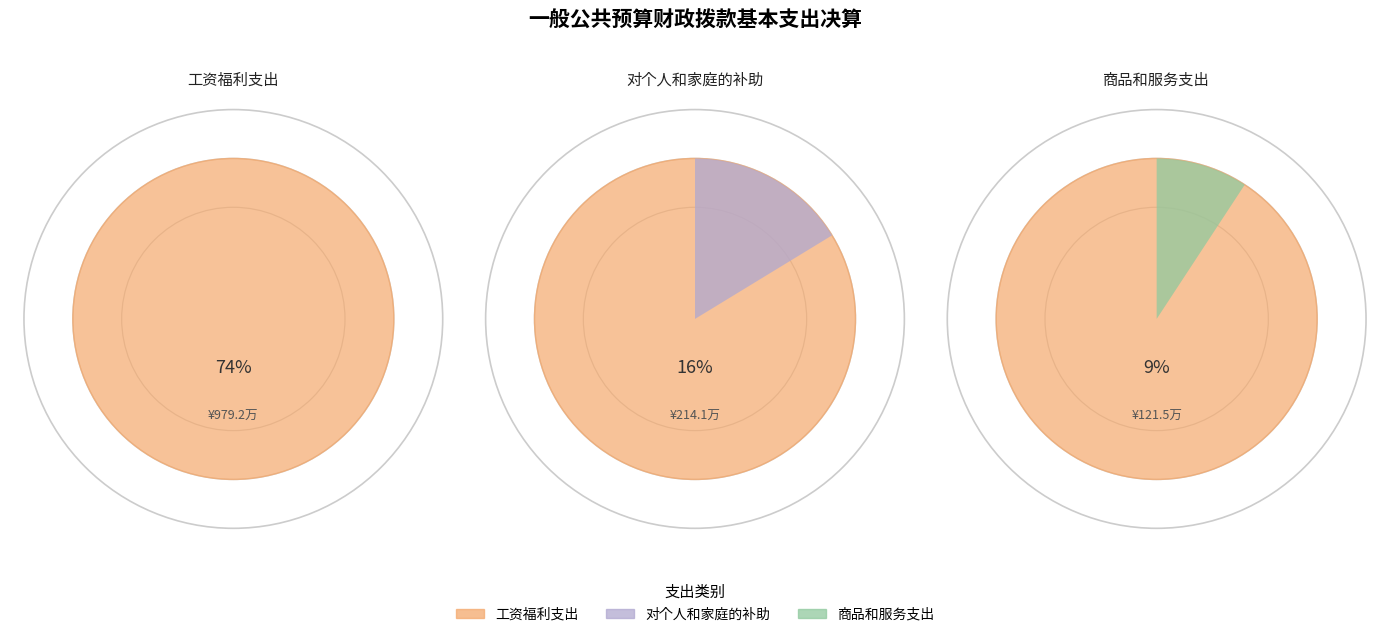

Is the sum of 工资福利支出 and 商品和服务支出 greater than half?

Yes